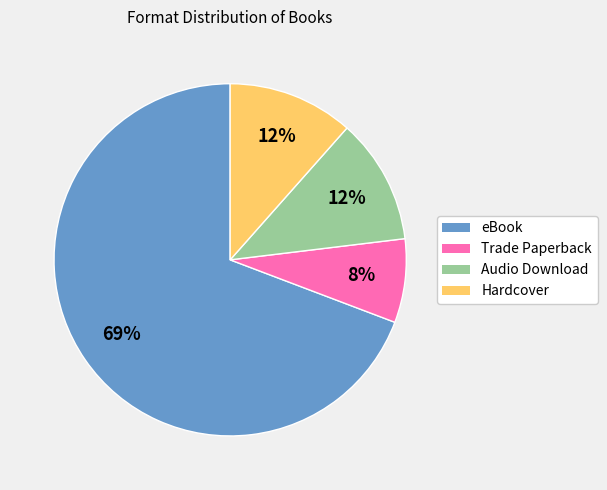

Is the sum of Trade Paperback and Audio Download greater than half?

No